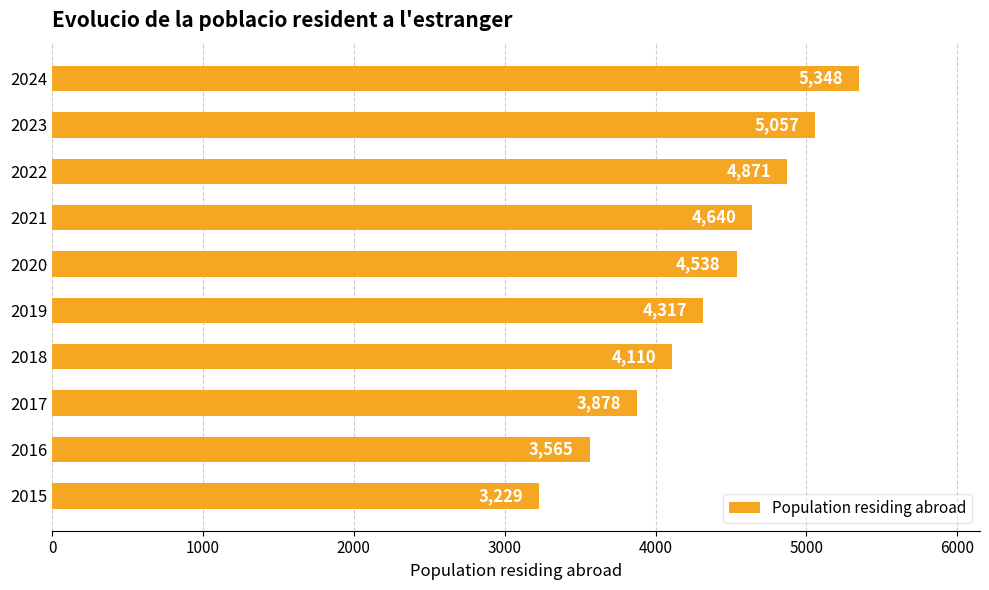

What is the maximum value shown in the chart?

5348